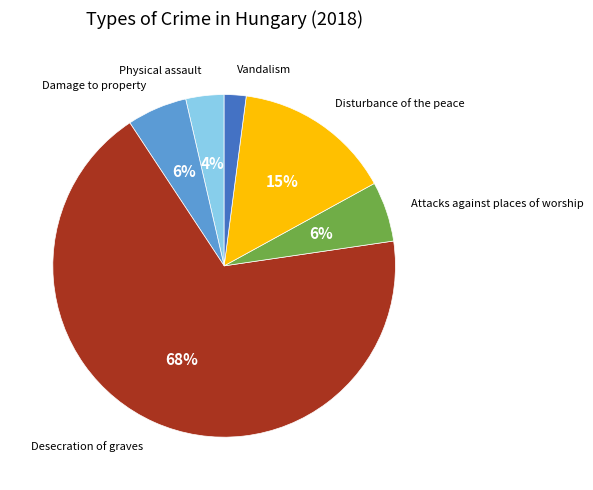

Count the number of slices in the pie.

6